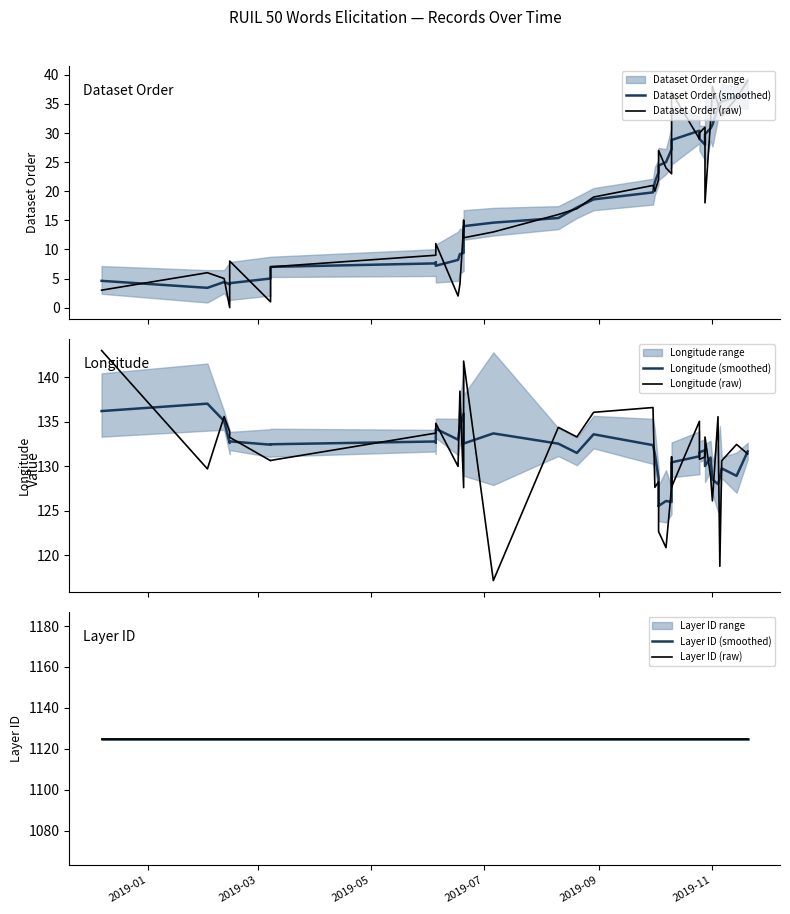

What is the average value of the Longitude (smoothed) series?

131.4